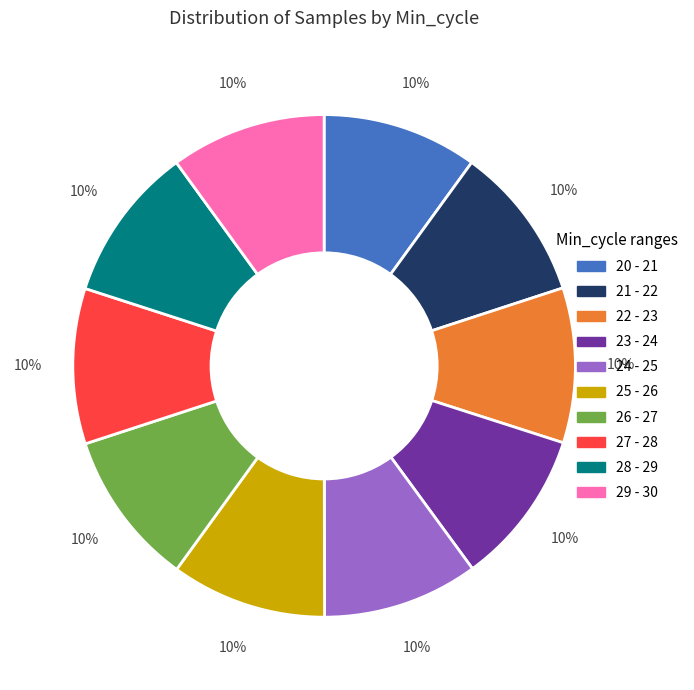

To the nearest percent, what is the average slice percentage?

10%